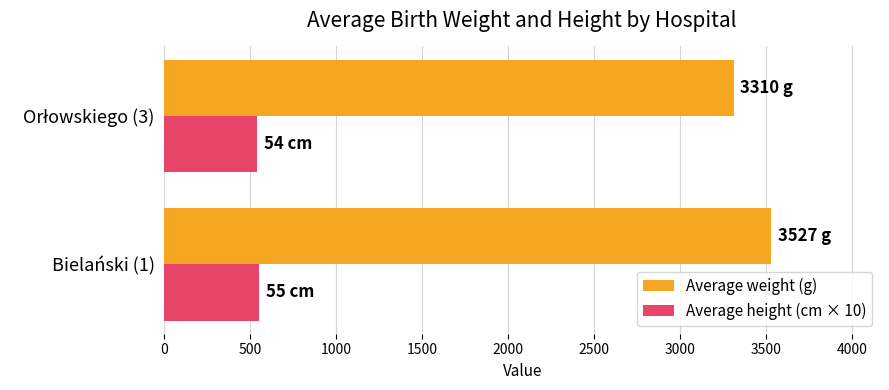

Rank the series by their maximum value, from lowest to highest.

Average height (cm × 10), Average weight (g)